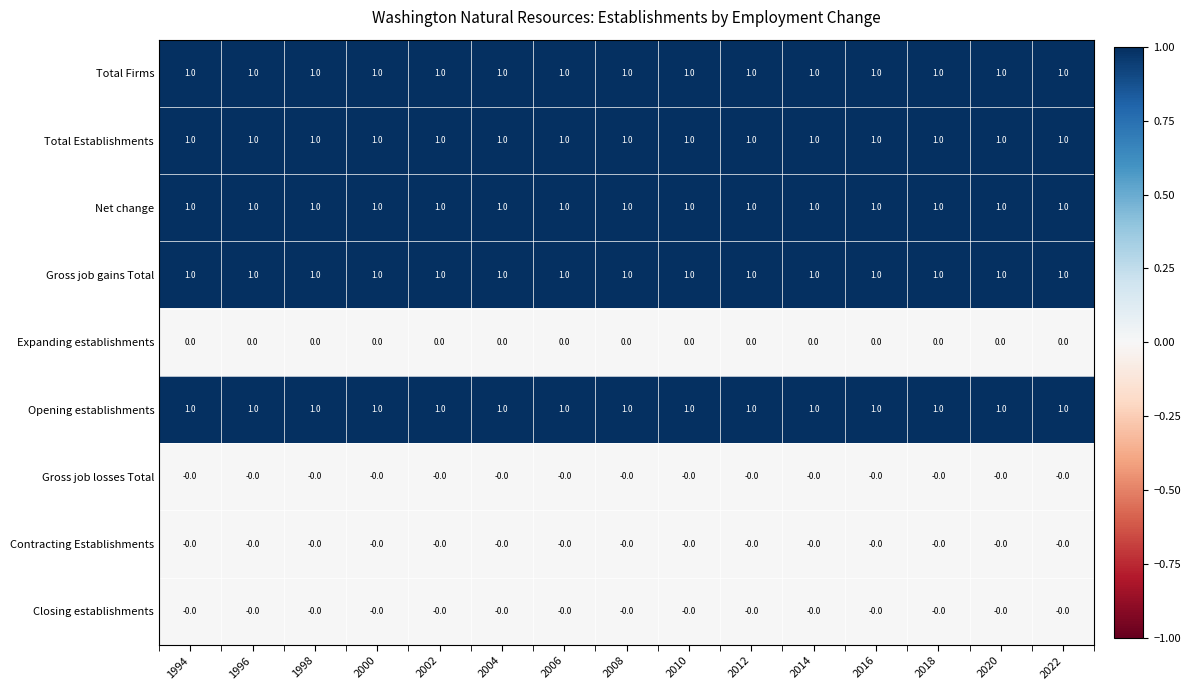

At how many categories does at least one series exceed 0?

15